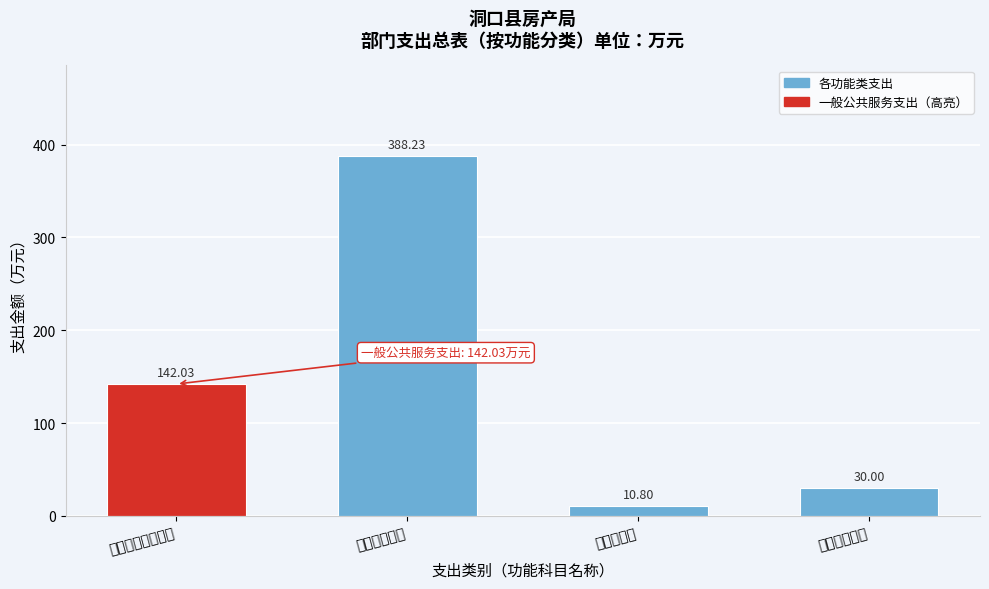

What is the label of the 3rd bar from the right?

城乡社区支出